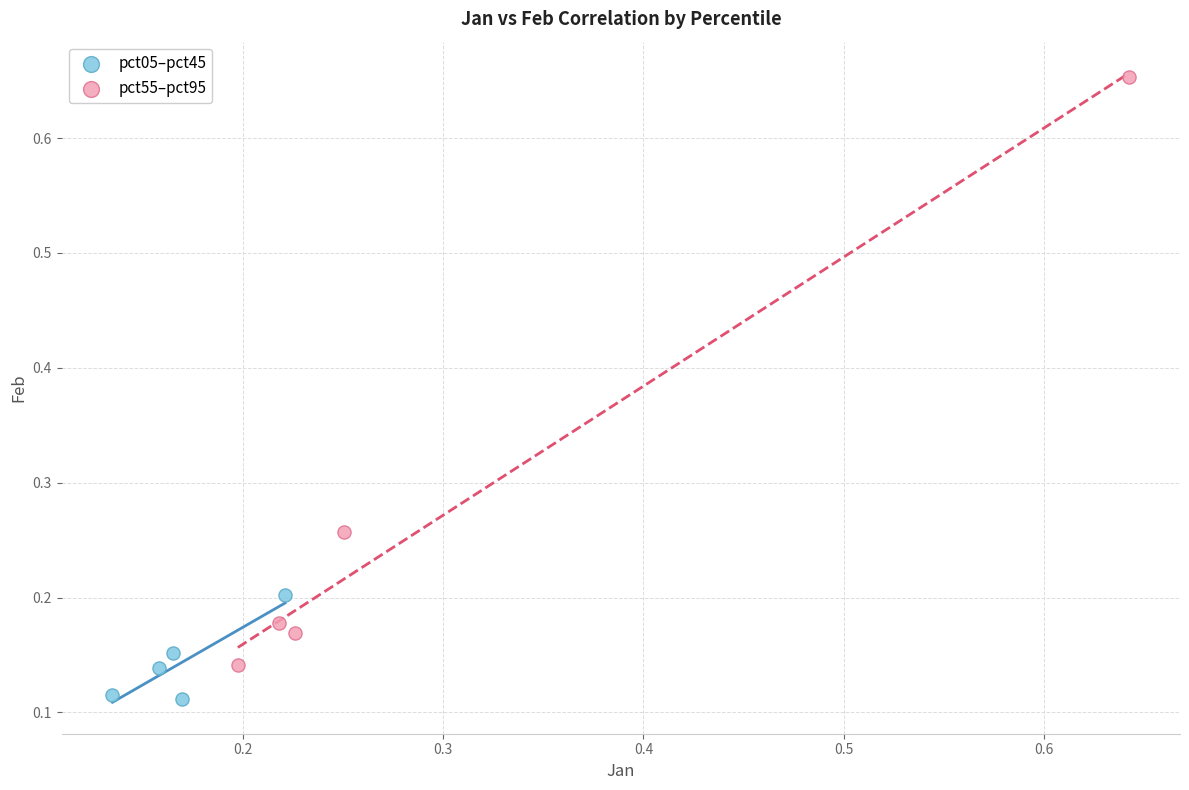

Which series reaches the minimum Y coordinate?

pct05–pct45